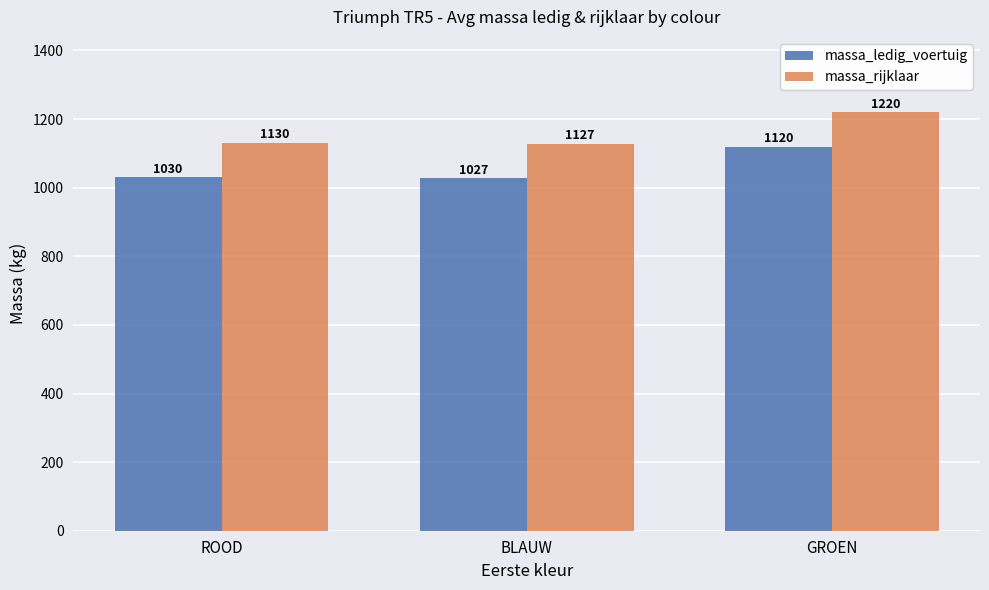

How many data points does each series have?

3